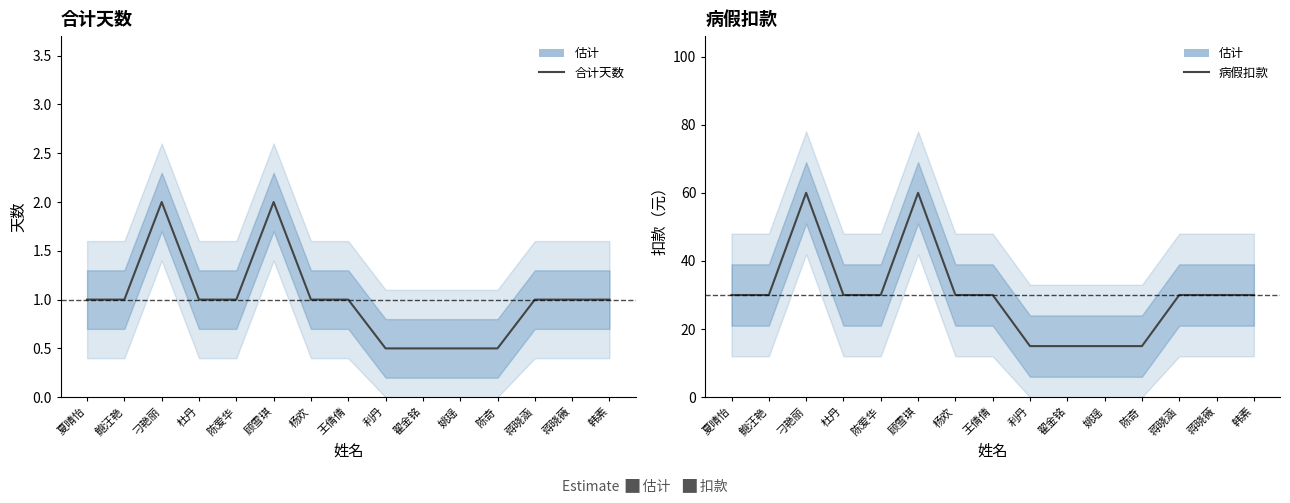

Rank the series at 姚瑶 from lowest to highest value.

合计天数, 病假扣款